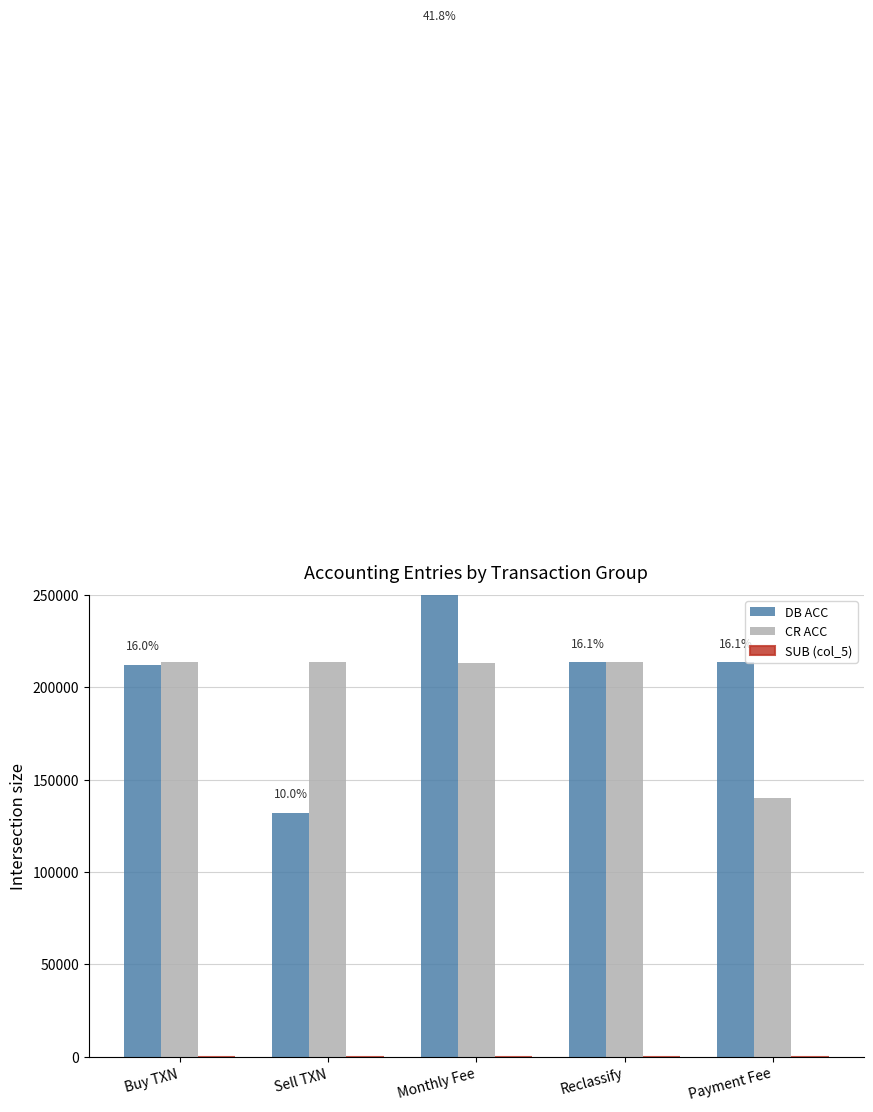

Which has a higher value, Reclassify or Payment Fee?

Payment Fee